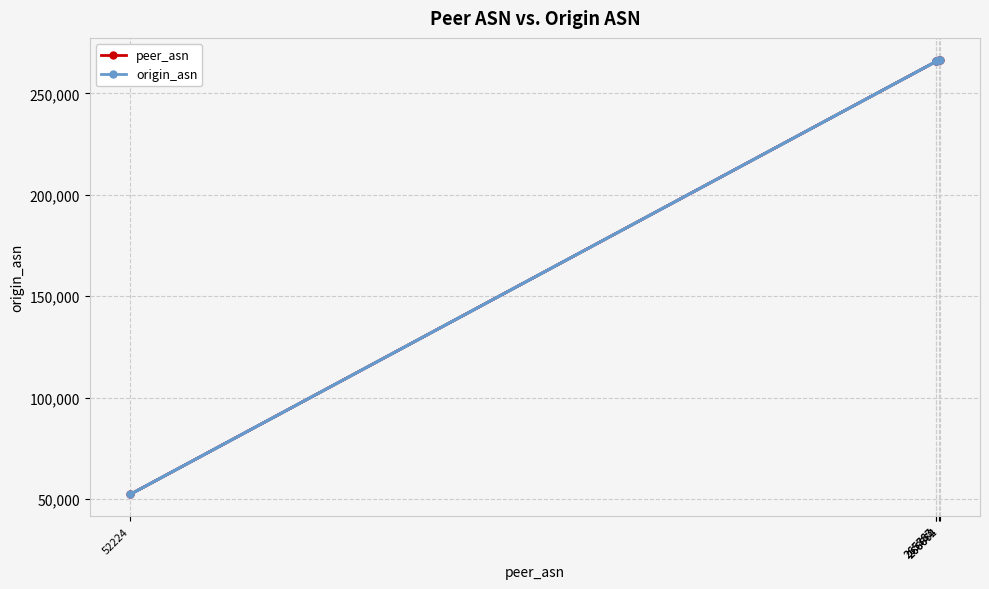

What is the minimum value for origin_asn?

52224